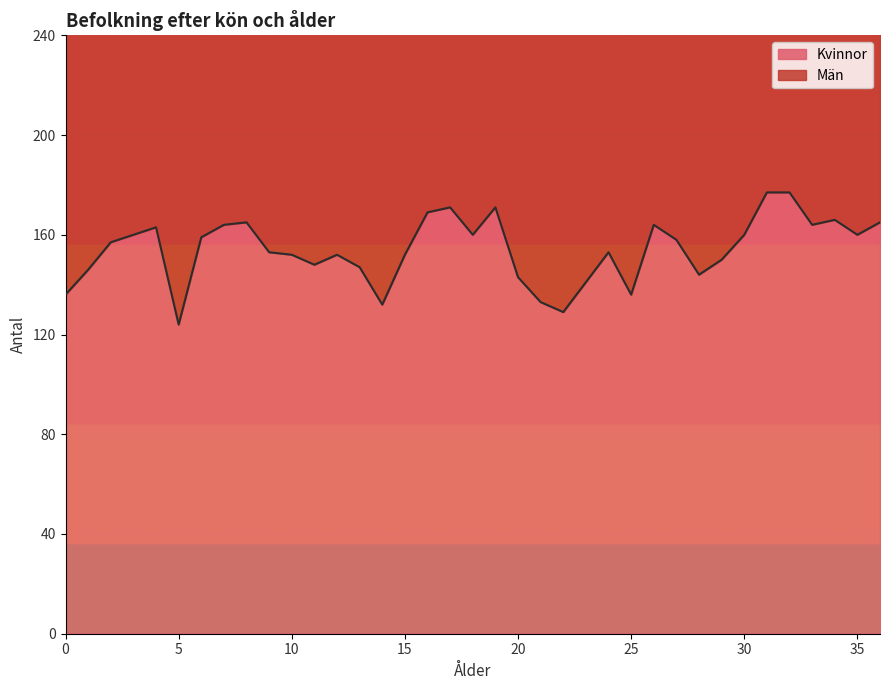

What is the difference between the maximum and minimum values?

53